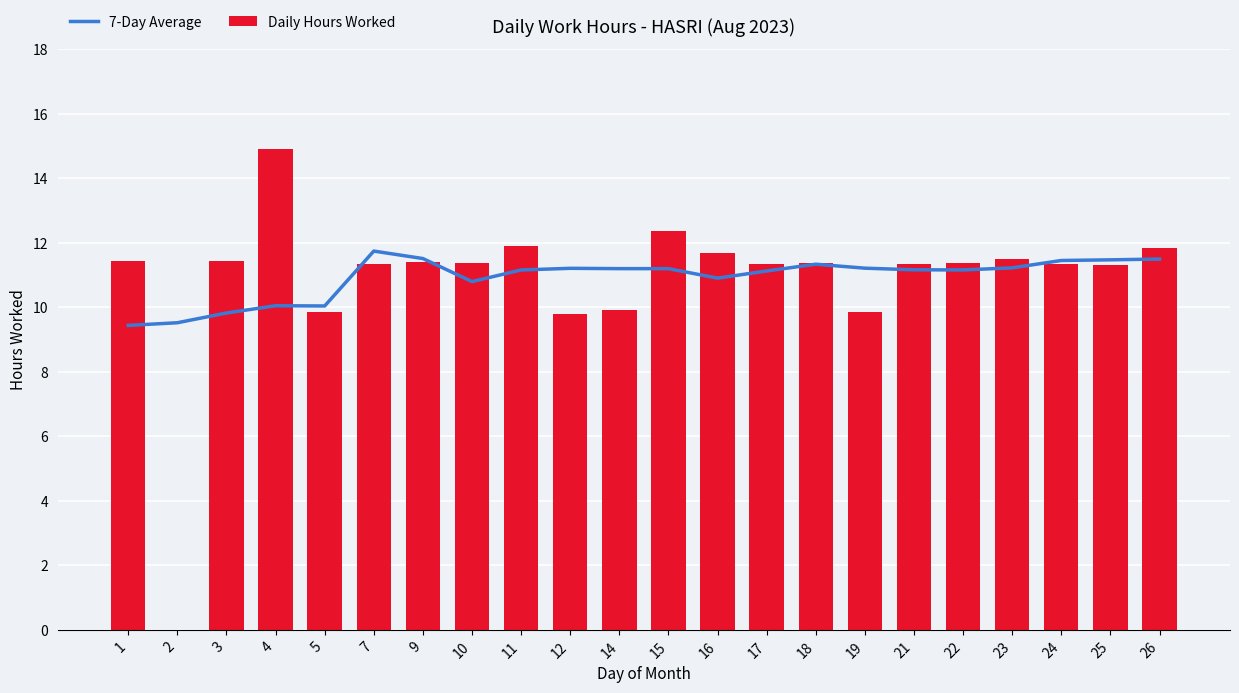

Rank the series at 9 from lowest to highest value.

Daily Hours Worked, 7-Day Average